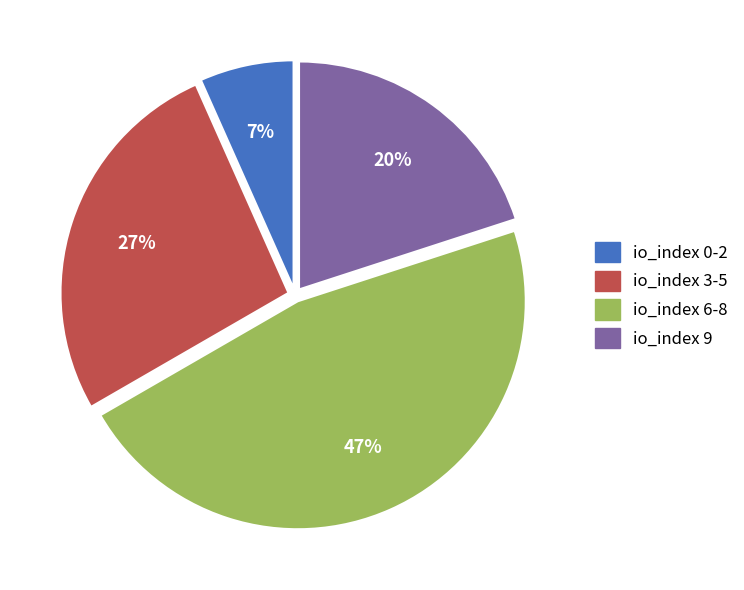

To the nearest percent, what is the average slice percentage?

25%